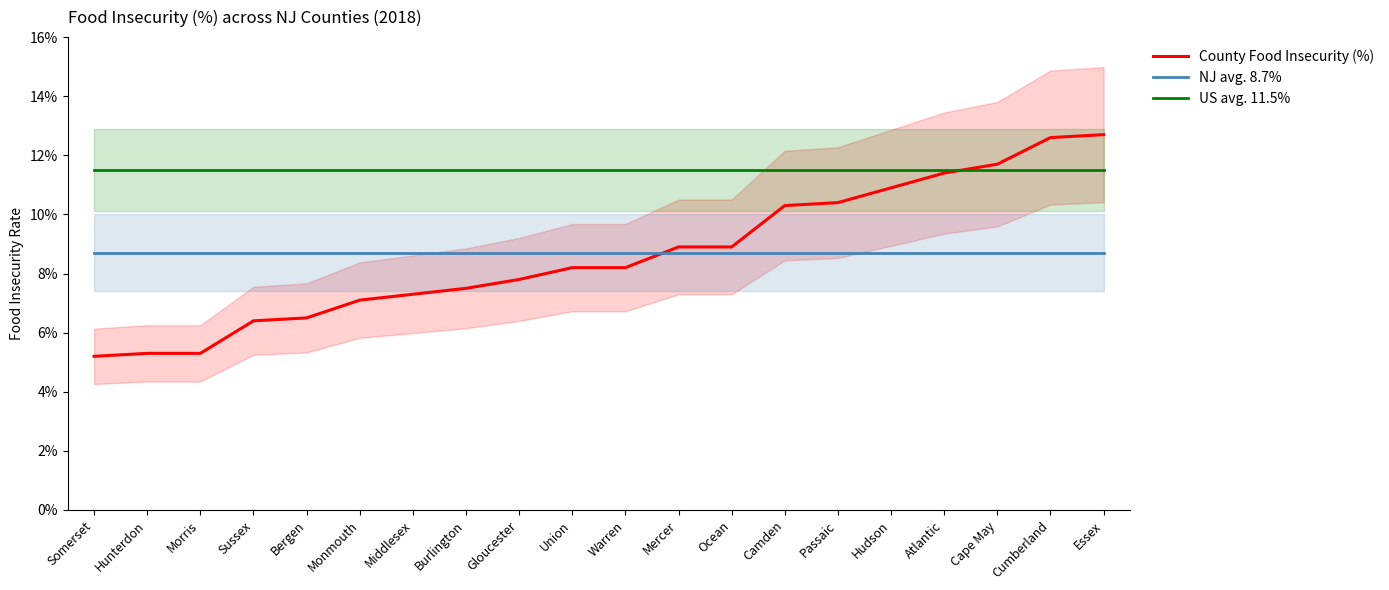

At which category is the sum across all series the highest?

Essex